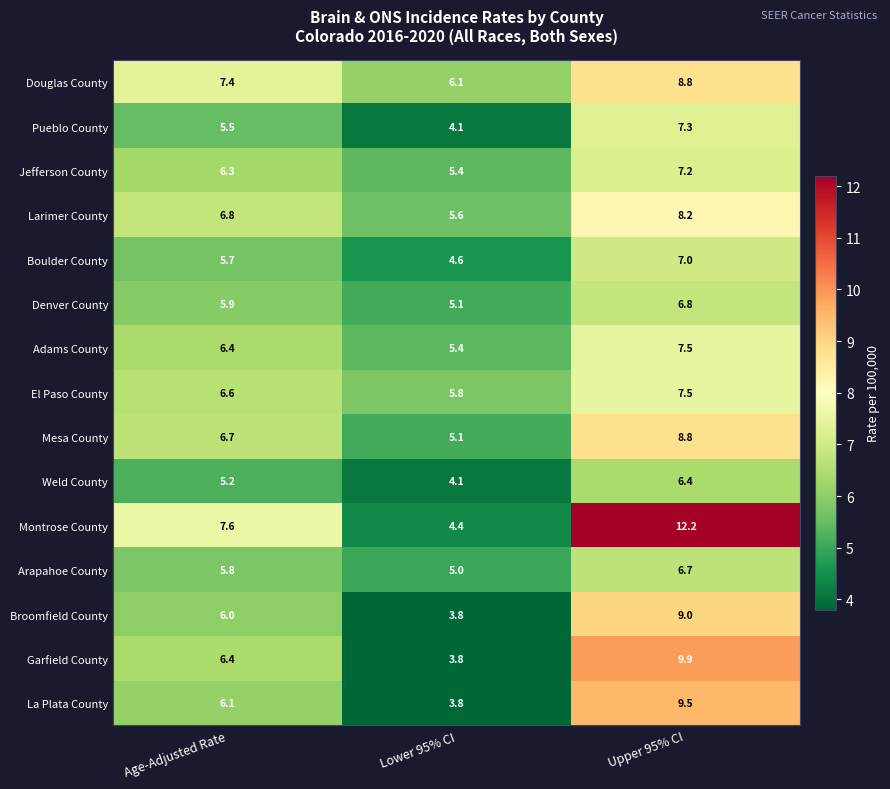

Count the number of categories in the chart.

3